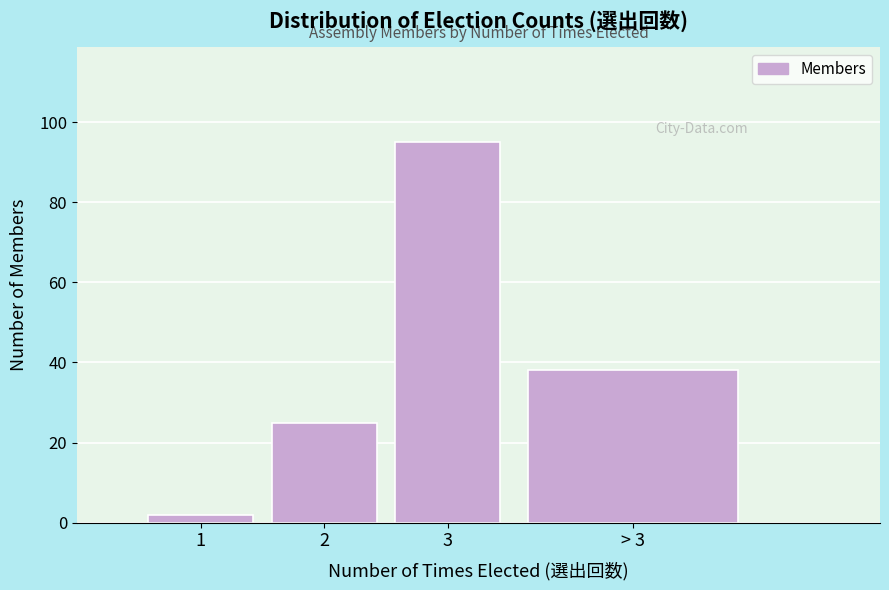

Reading left to right, what are all the values shown in this chart?

1=2	2=25	3=95	> 3=38